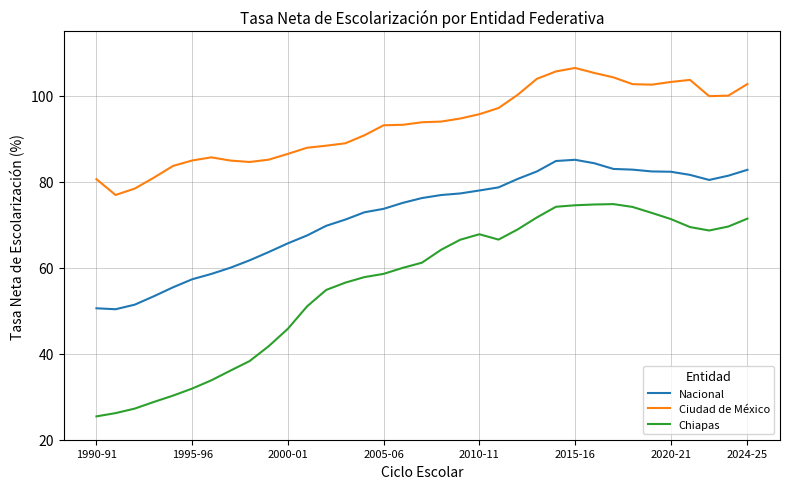

Rank the series by their maximum value, from highest to lowest.

Ciudad de México, Nacional, Chiapas